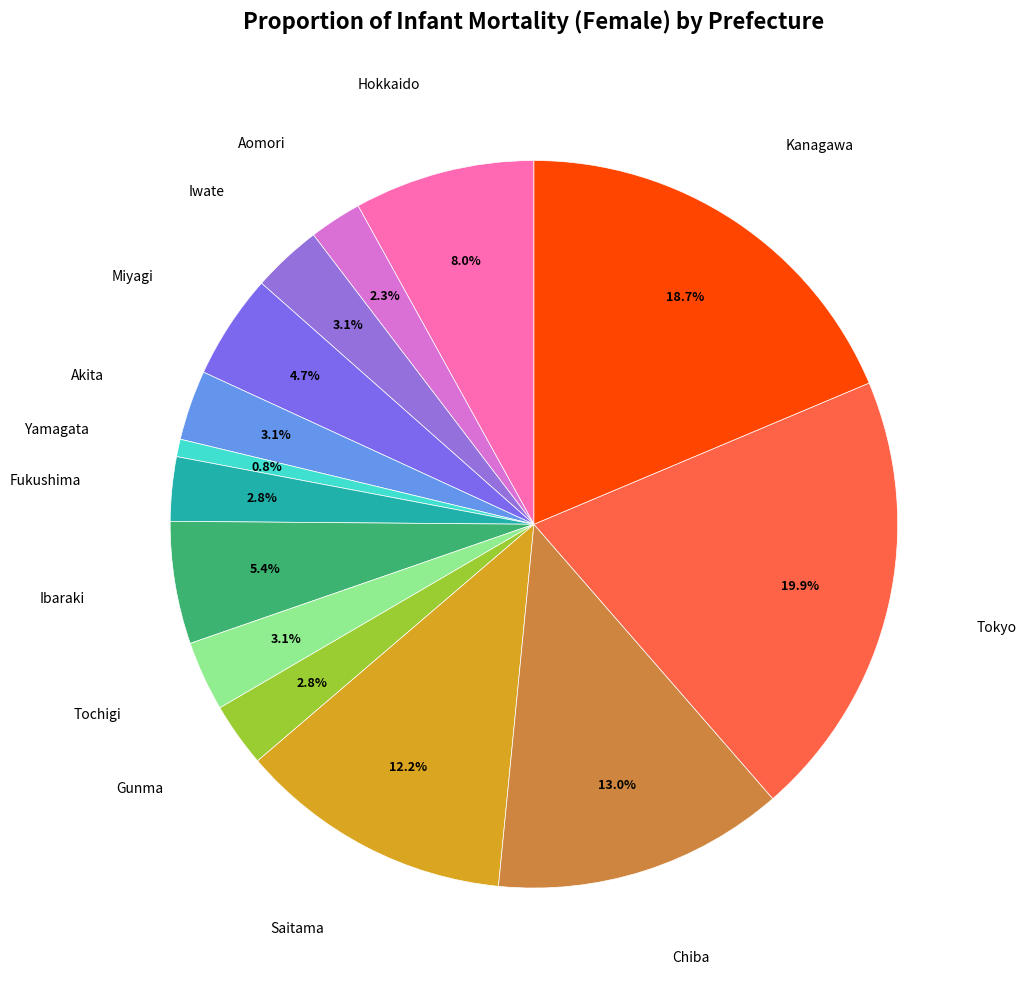

Is Hokkaido the majority of the pie?

No